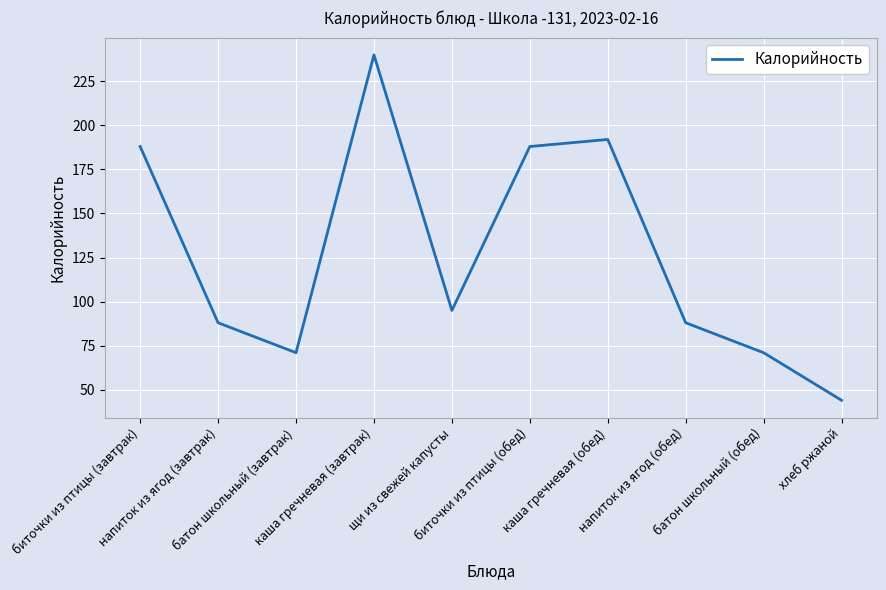

What is the maximum value shown in the chart?

240